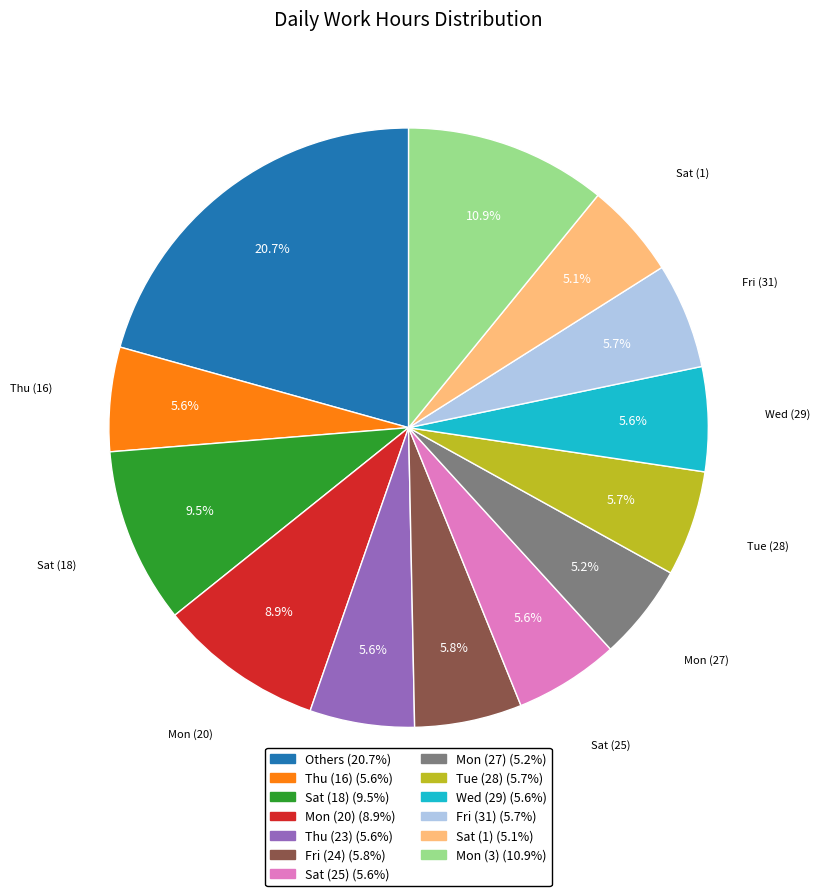

Is there a majority slice in this chart?

No